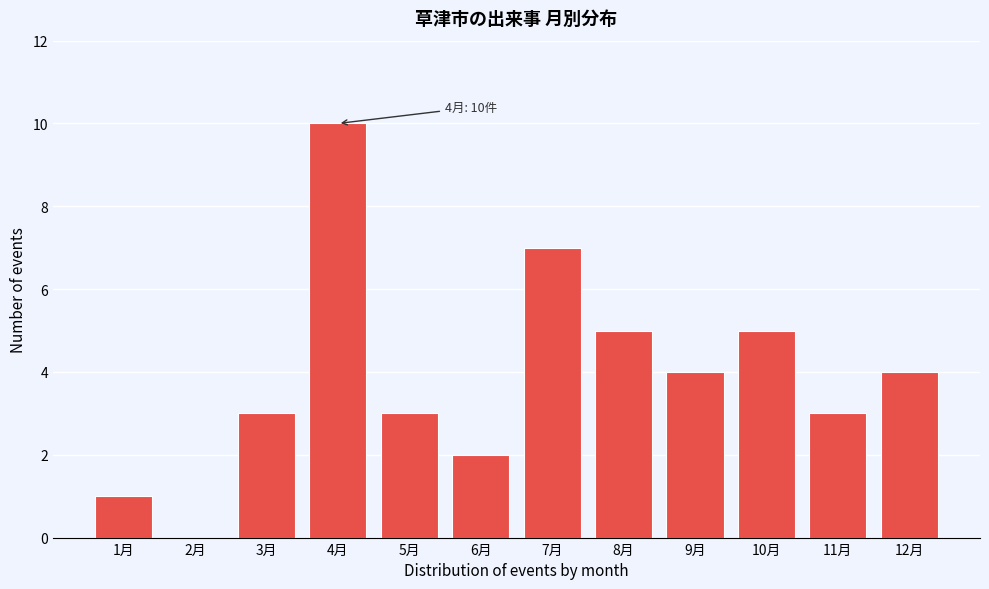

Reading left to right, list all the values displayed in this chart.

1月=1	2月=0	3月=3	4月=10	5月=3	6月=2	7月=7	8月=5	9月=4	10月=5	11月=3	12月=4